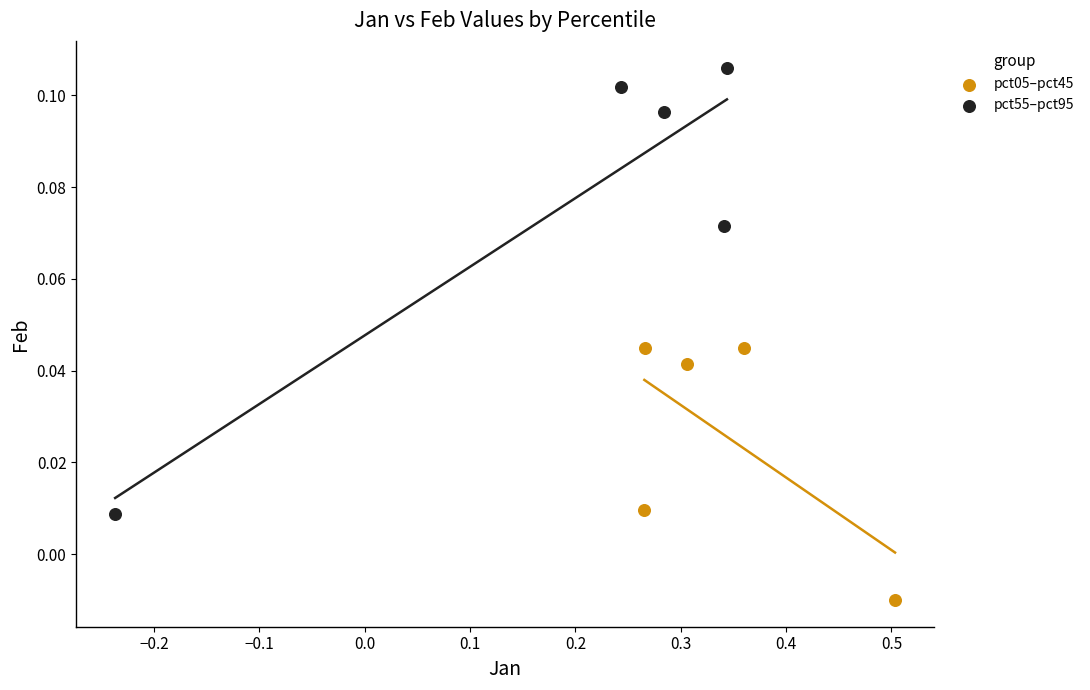

Which series has the largest Y range (max minus min)?

pct55–pct95